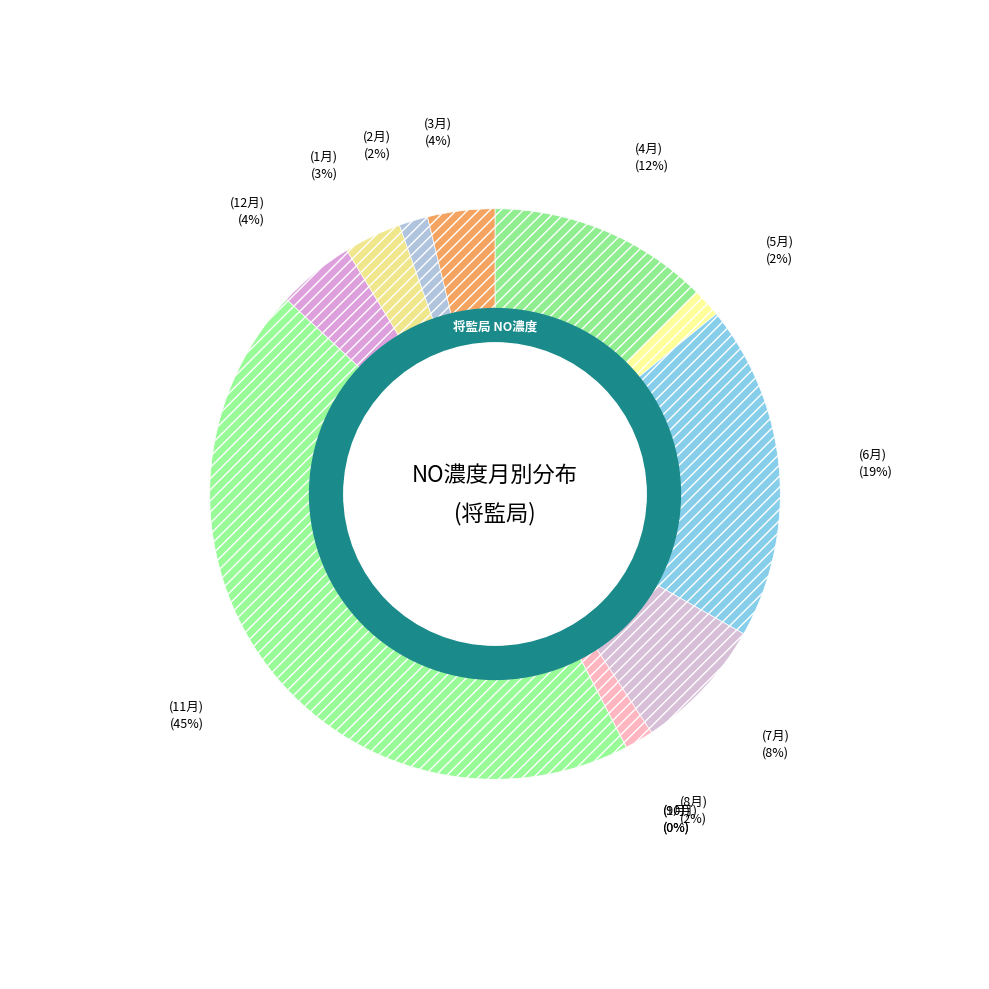

Is there any slice that represents more than half of the pie?

No